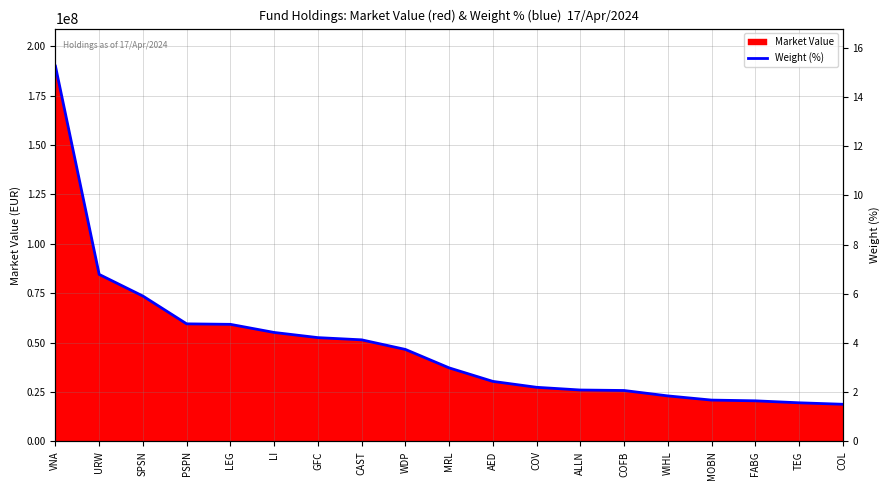

What is the change in value from URW to WDP?

-37963389.9